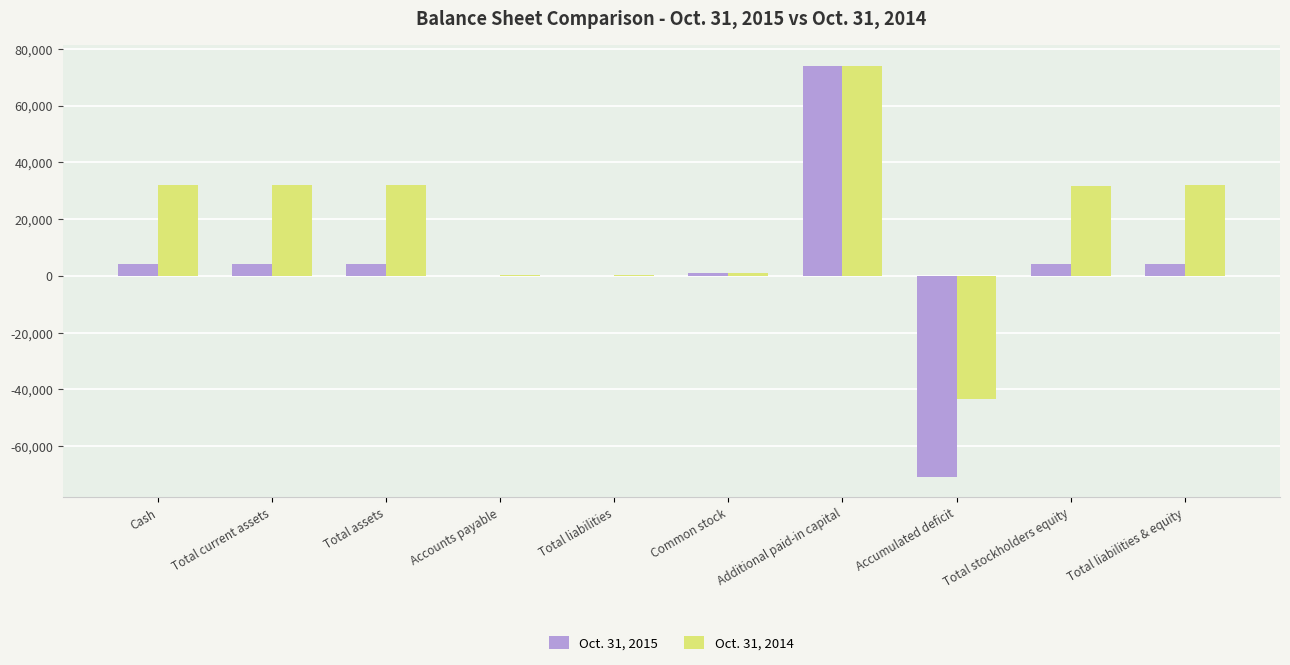

At which category does the chart reach its peak across all series?

Additional paid-in capital